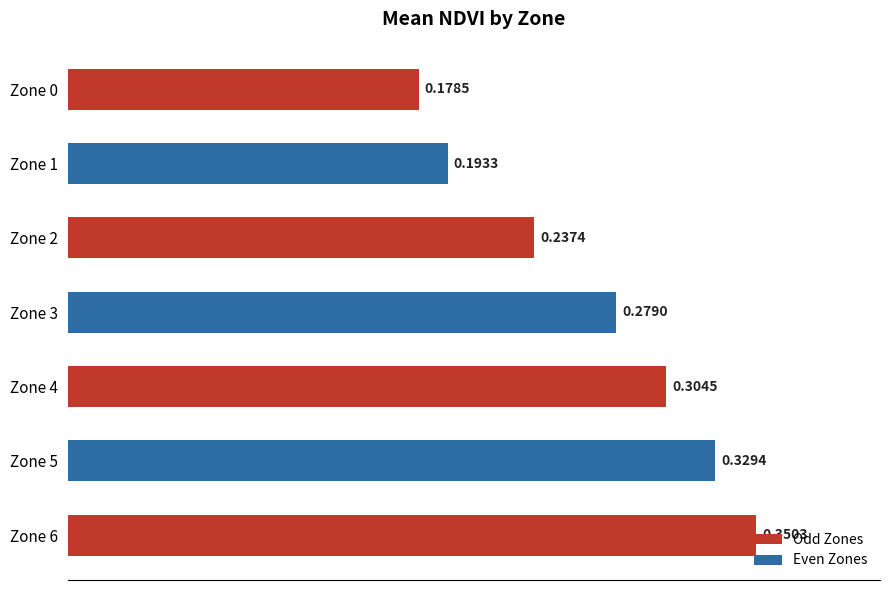

Does the chart contain any negative values?

No